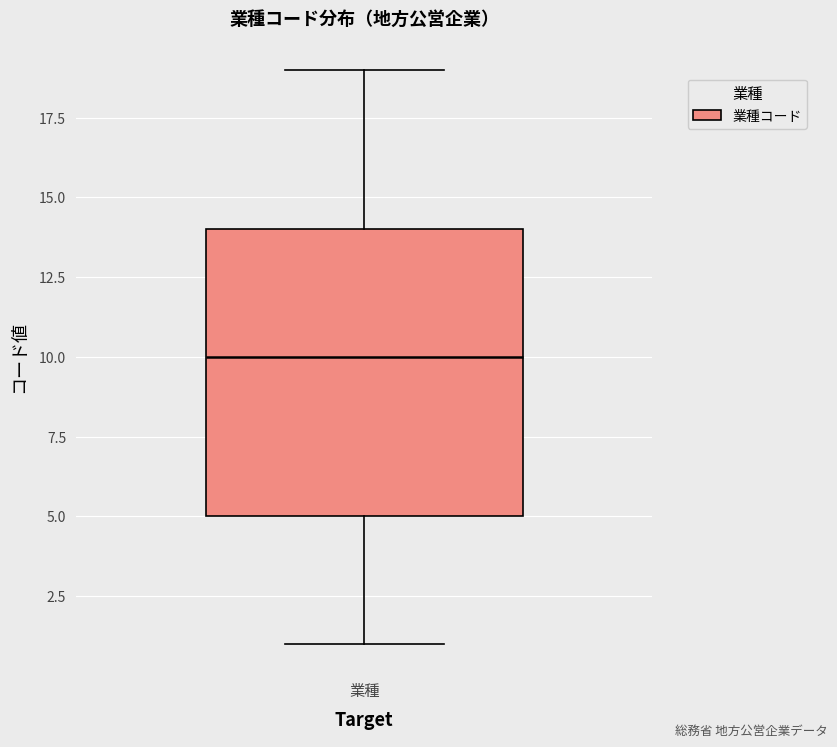

Where does the lower whisker of the box for 業種 end on the y-axis? The values are not printed on the chart, so give them approximately, as read against the axis.

1